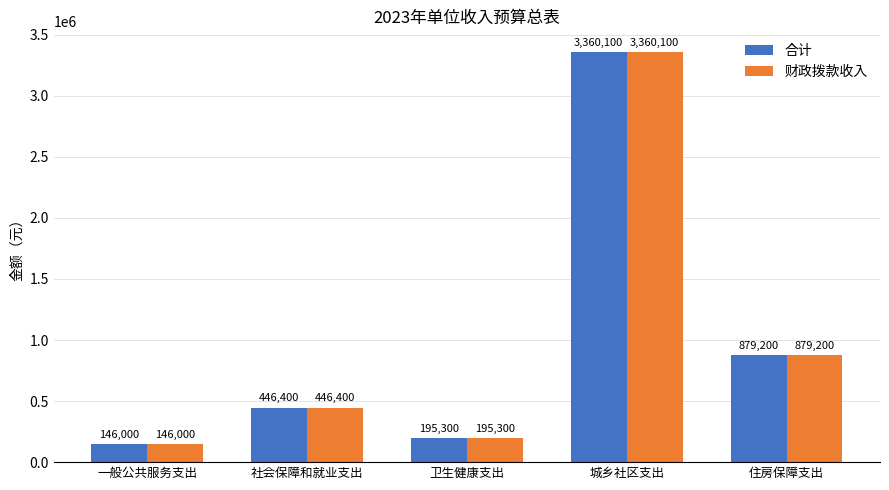

What is the label of the 5th bar from the left?

住房保障支出